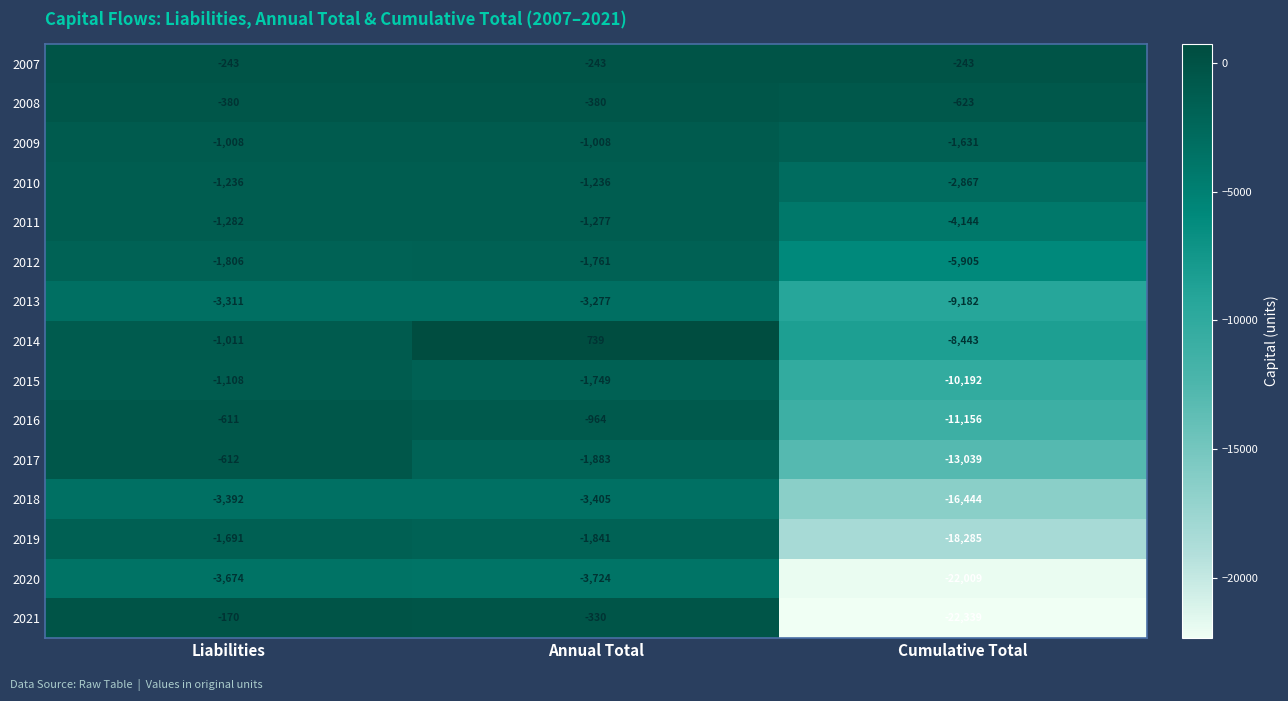

How many 2009 values are between -1631 and -1008?

3